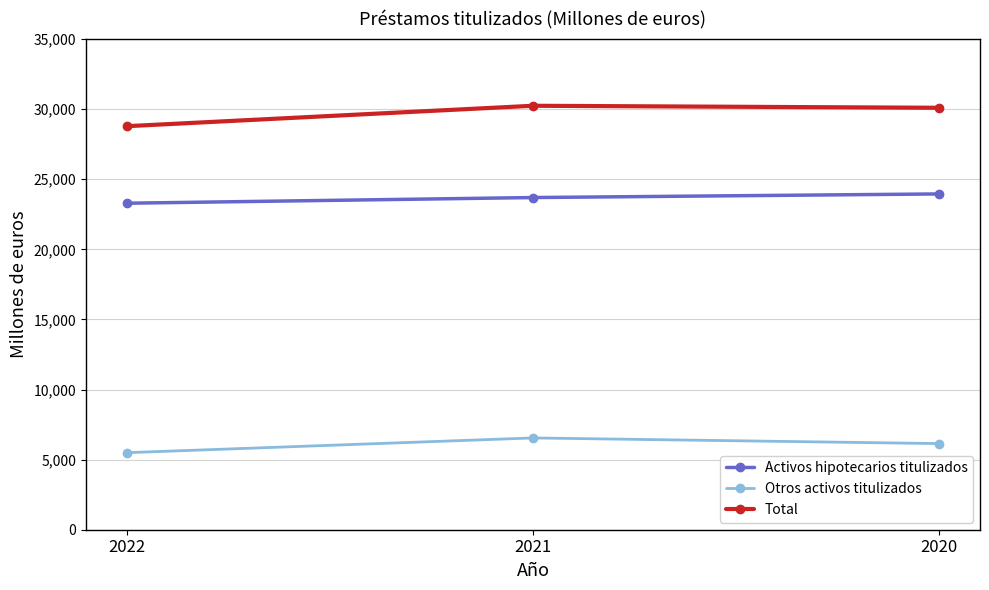

List the series in order of their overall mean, highest first.

Total, Activos hipotecarios titulizados, Otros activos titulizados